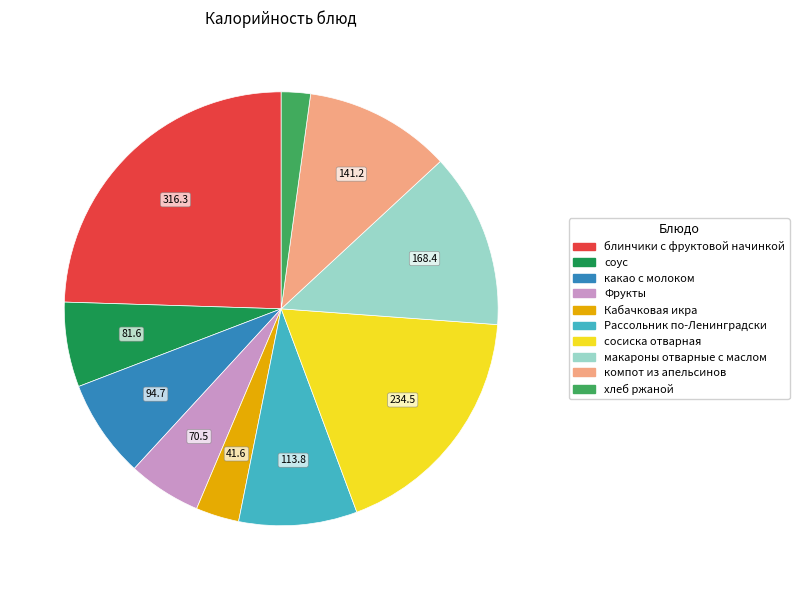

Does any single category account for the majority?

No